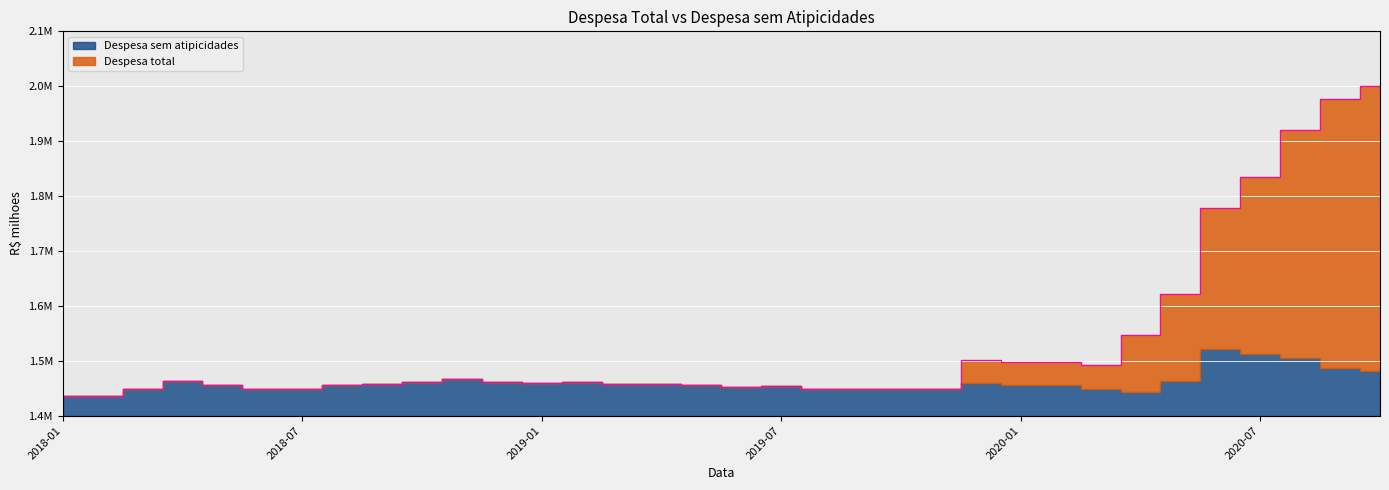

What is the greatest value displayed?

2000889.9